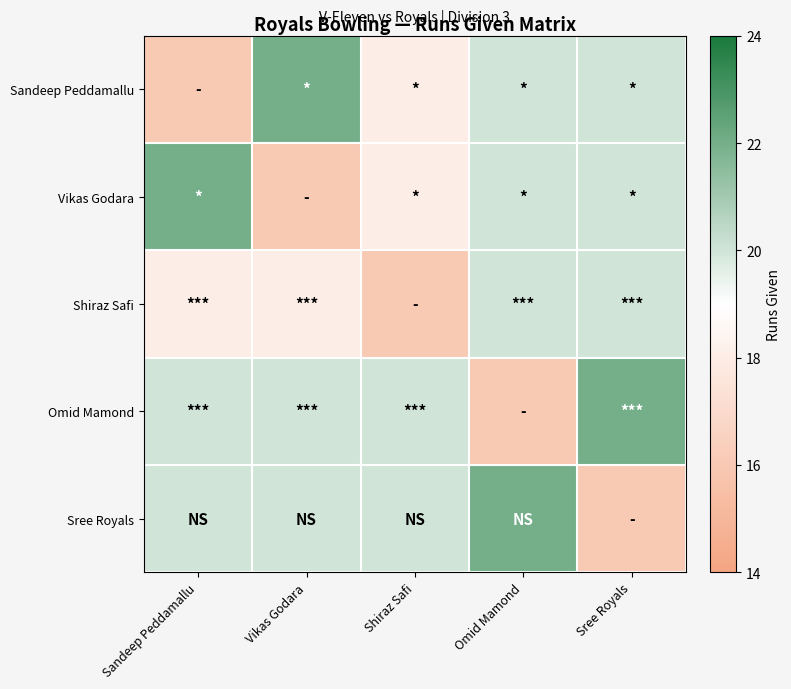

Reading right to left, list all the values displayed in this chart.

Sandeep Peddamallu: Sree Royals=20	Omid Mamond=20	Shiraz Safi=18	Vikas Godara=22	Sandeep Peddamallu=16
Vikas Godara: Sree Royals=20	Omid Mamond=20	Shiraz Safi=18	Vikas Godara=16	Sandeep Peddamallu=22
Shiraz Safi: Sree Royals=20	Omid Mamond=20	Shiraz Safi=16	Vikas Godara=18	Sandeep Peddamallu=18
Omid Mamond: Sree Royals=22	Omid Mamond=16	Shiraz Safi=20	Vikas Godara=20	Sandeep Peddamallu=20
Sree Royals: Sree Royals=16	Omid Mamond=22	Shiraz Safi=20	Vikas Godara=20	Sandeep Peddamallu=20